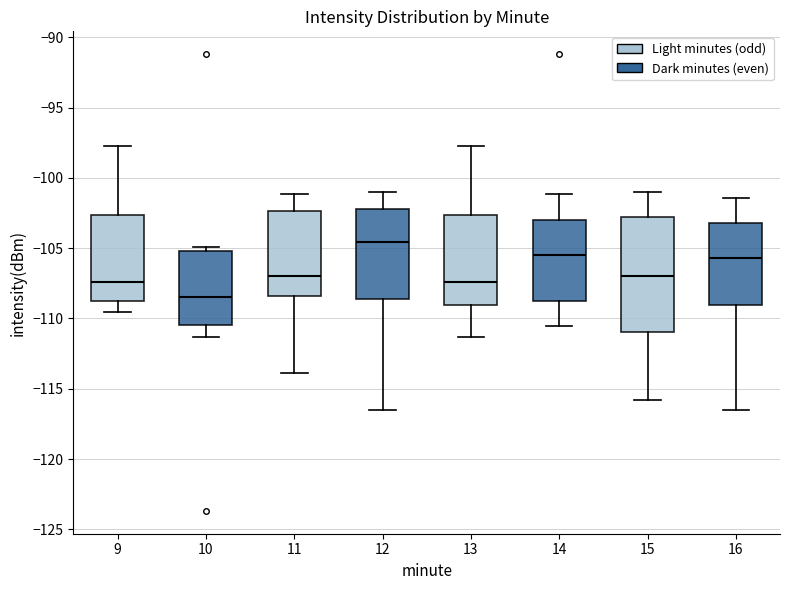

Which box is the tallest, from its lower edge to its upper edge?

15